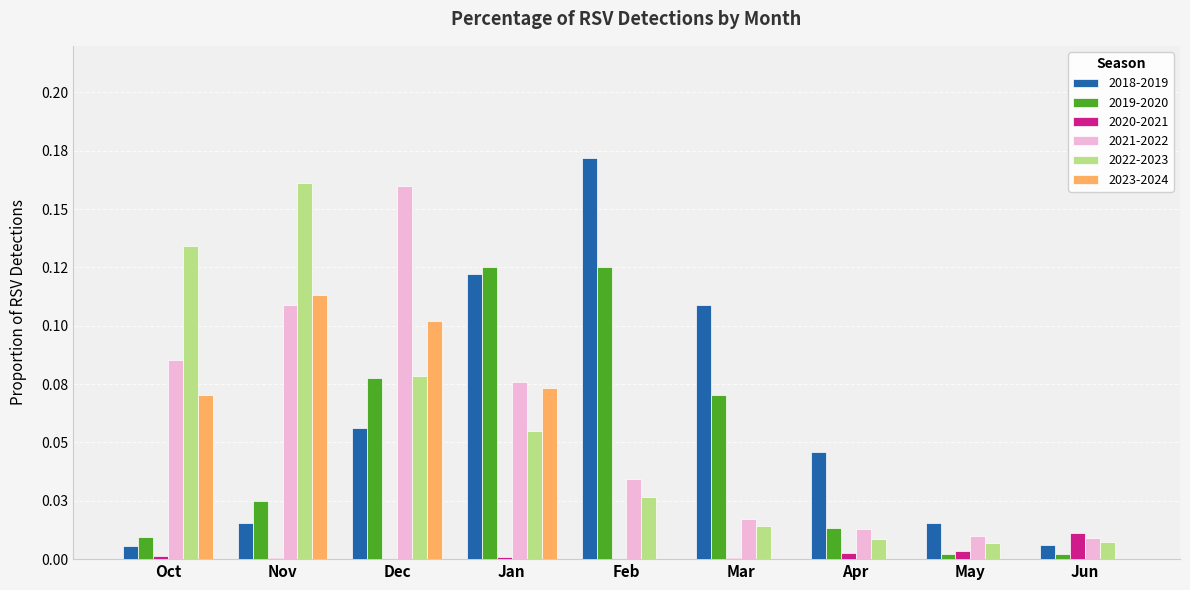

What is the difference between the 2022-2023 values at Dec and Nov?

0.1